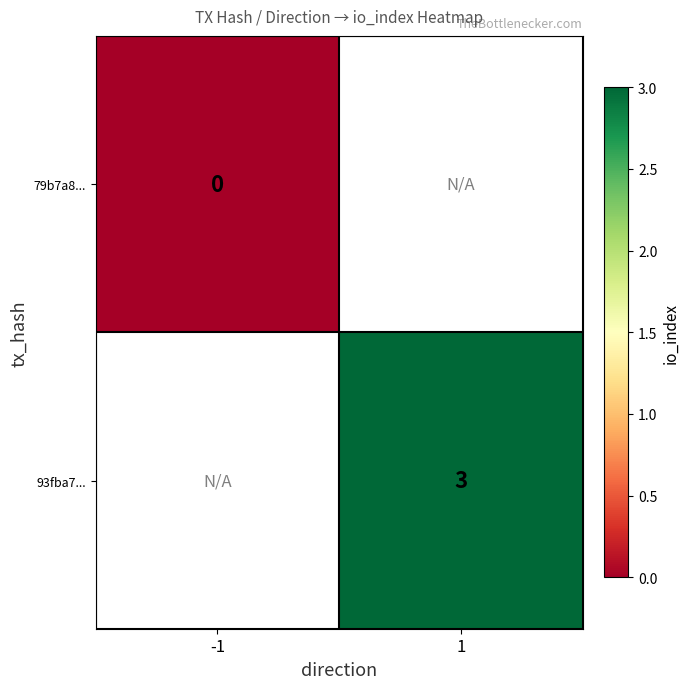

The value of 93fba7... at 1 is 3. True or false?

True